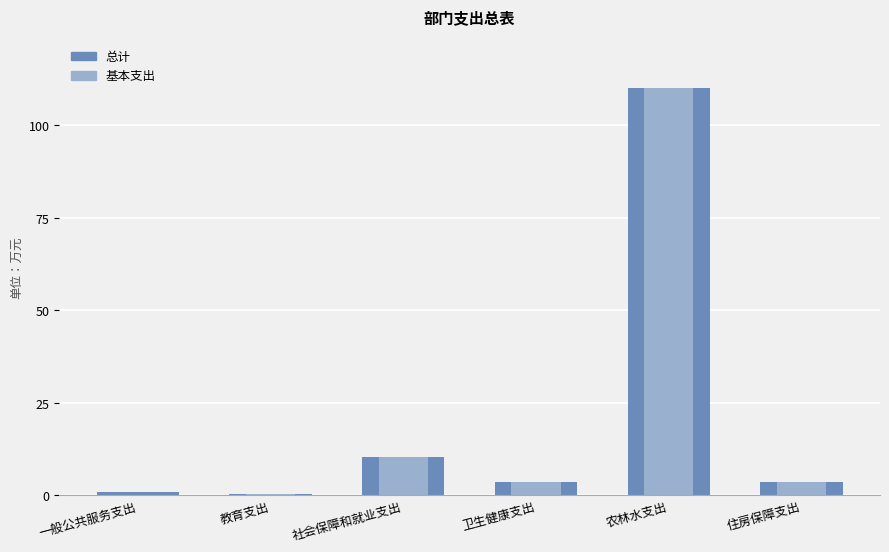

How many bars are there in total?

12